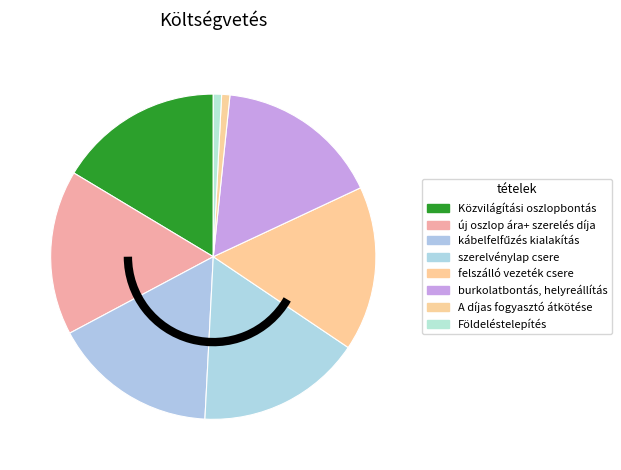

To the nearest percent, what portion does kábelfelfűzés kialakítás represent?

16%